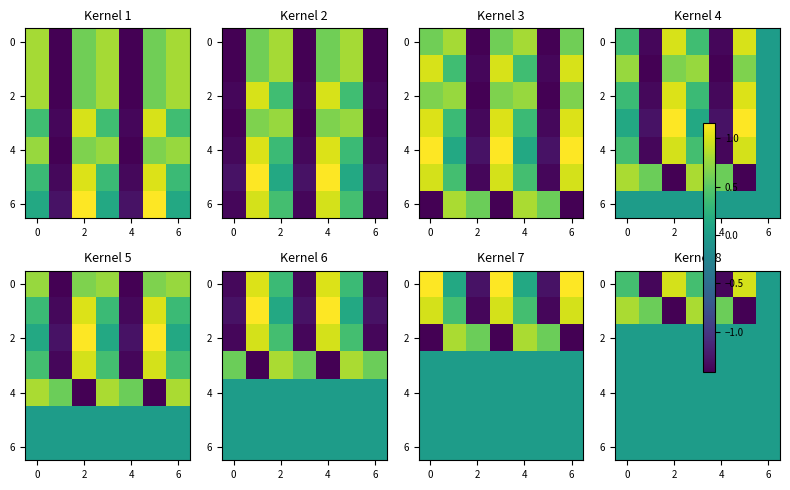

Which category has the lowest value across all series?

2